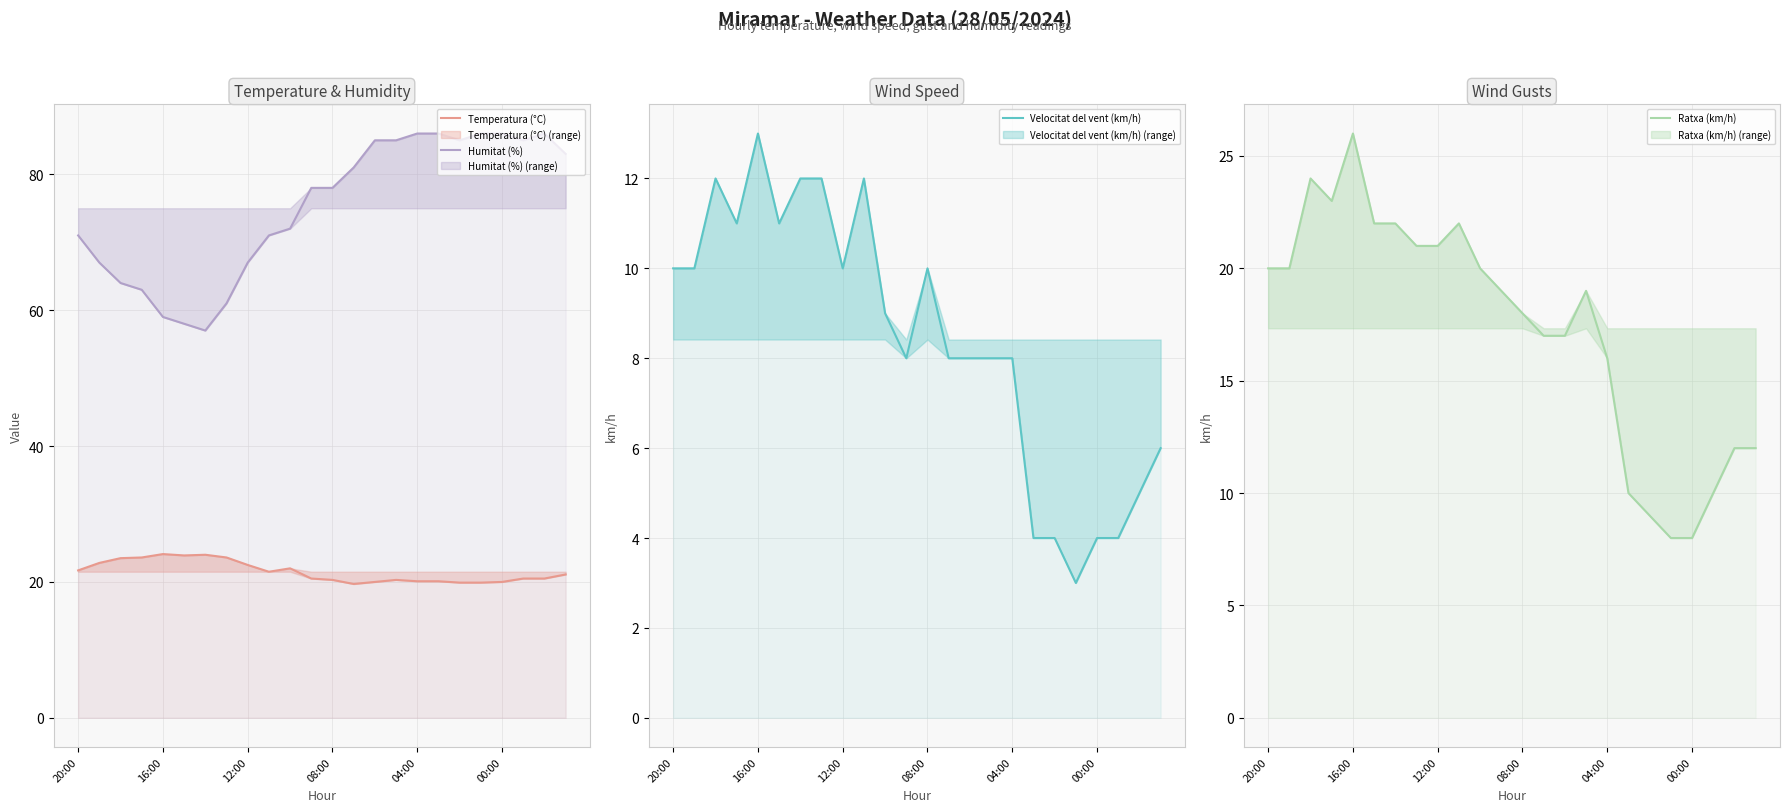

Count the number of data series in this chart.

4